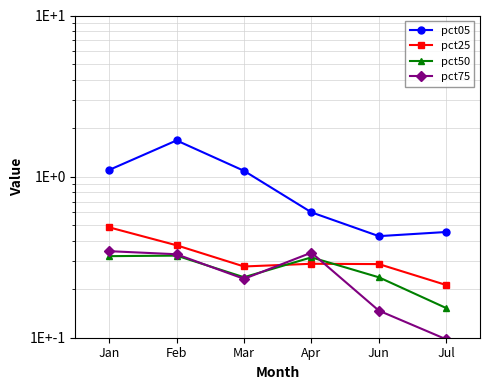

What is the spread (max minus min) of values at Jul?

0.4